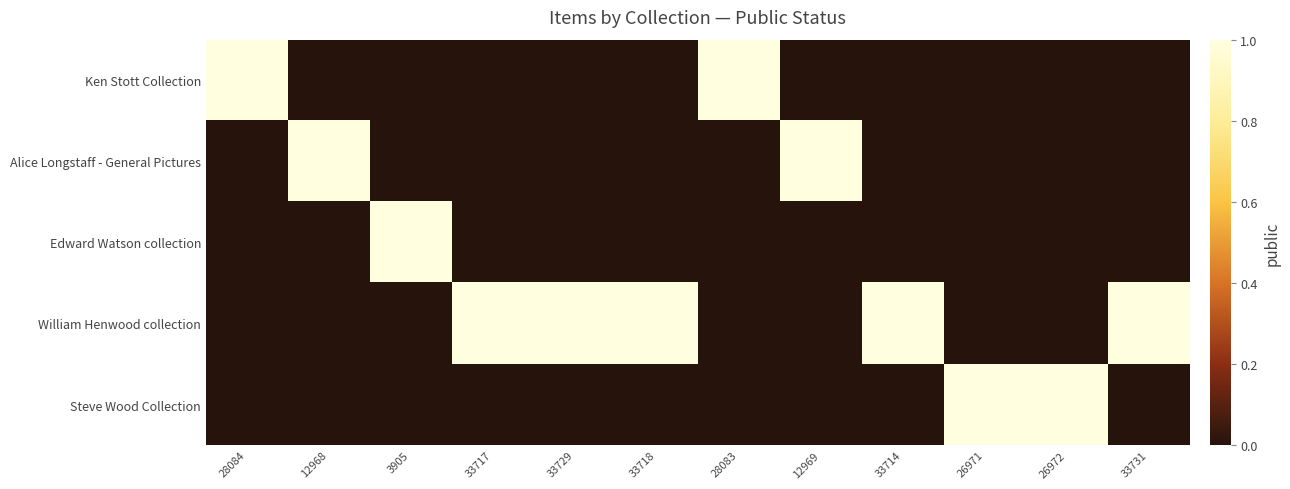

Which series changed the most between 28084 and 33718?

Ken Stott Collection